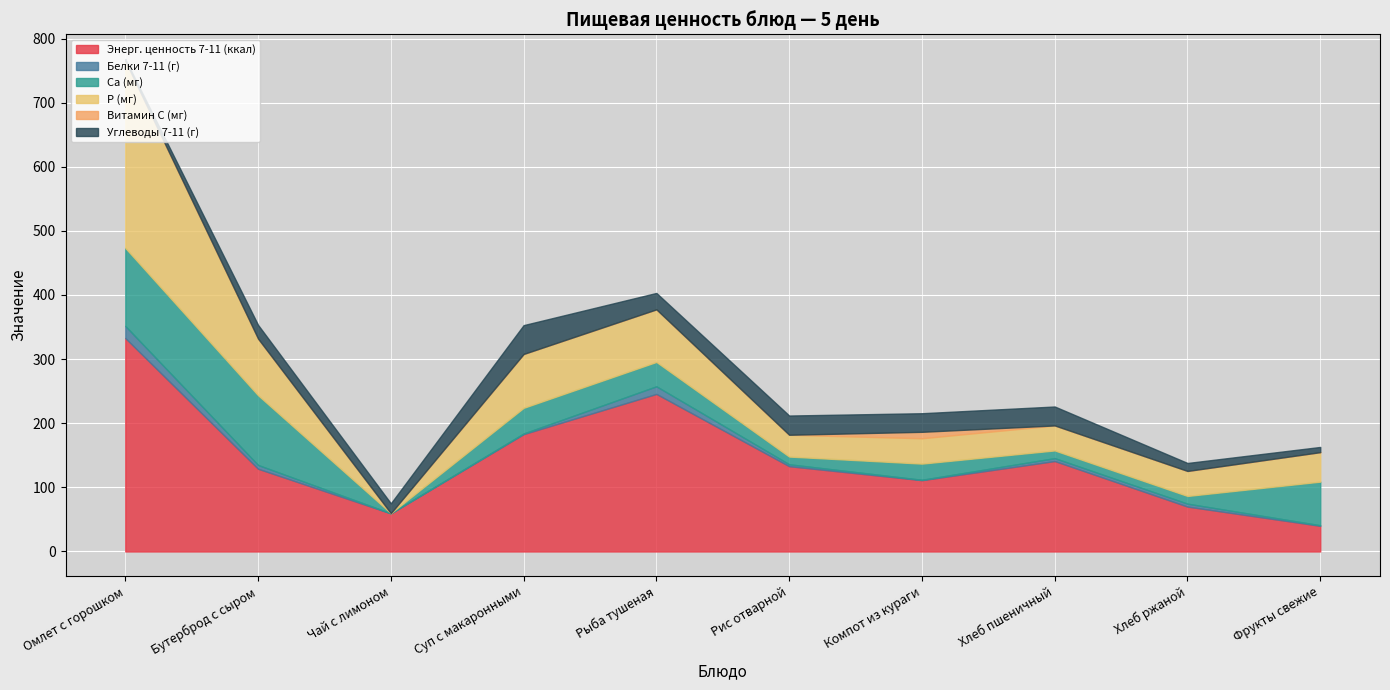

List the series in order of their peak value, highest first.

Энерг. ценность 7-11 (ккал), P (мг), Ca (мг), Углеводы 7-11 (г), Белки 7-11 (г), Витамин С (мг)